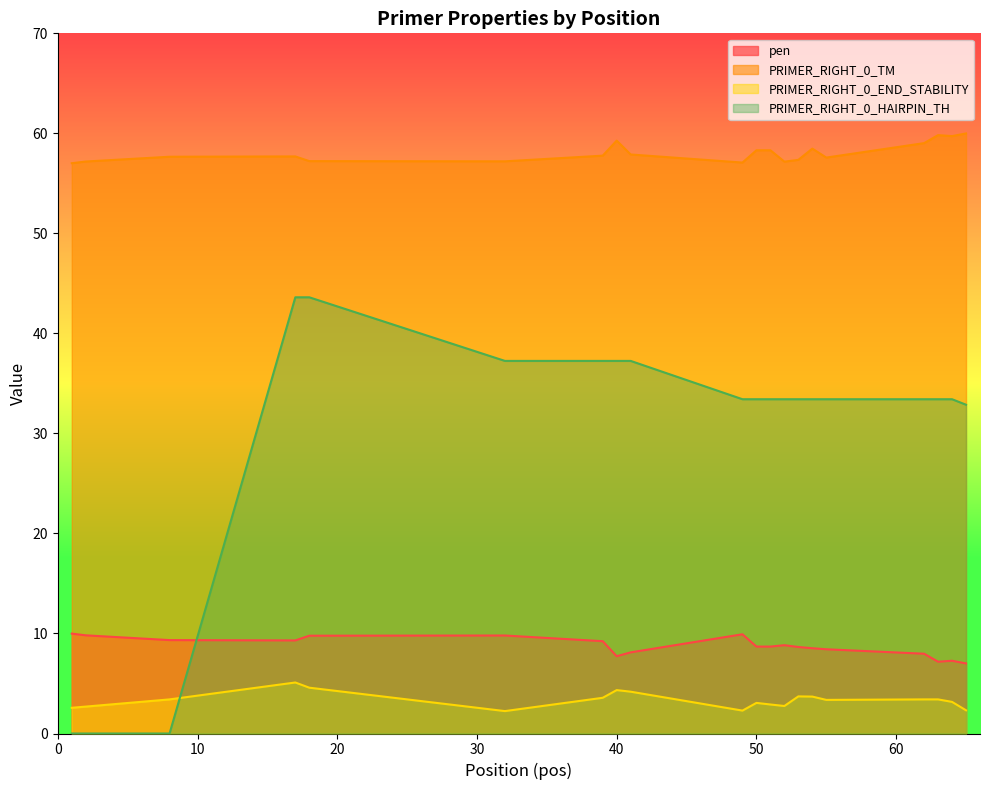

True or false: PRIMER_RIGHT_0_END_STABILITY and pen intersect in this chart.

False